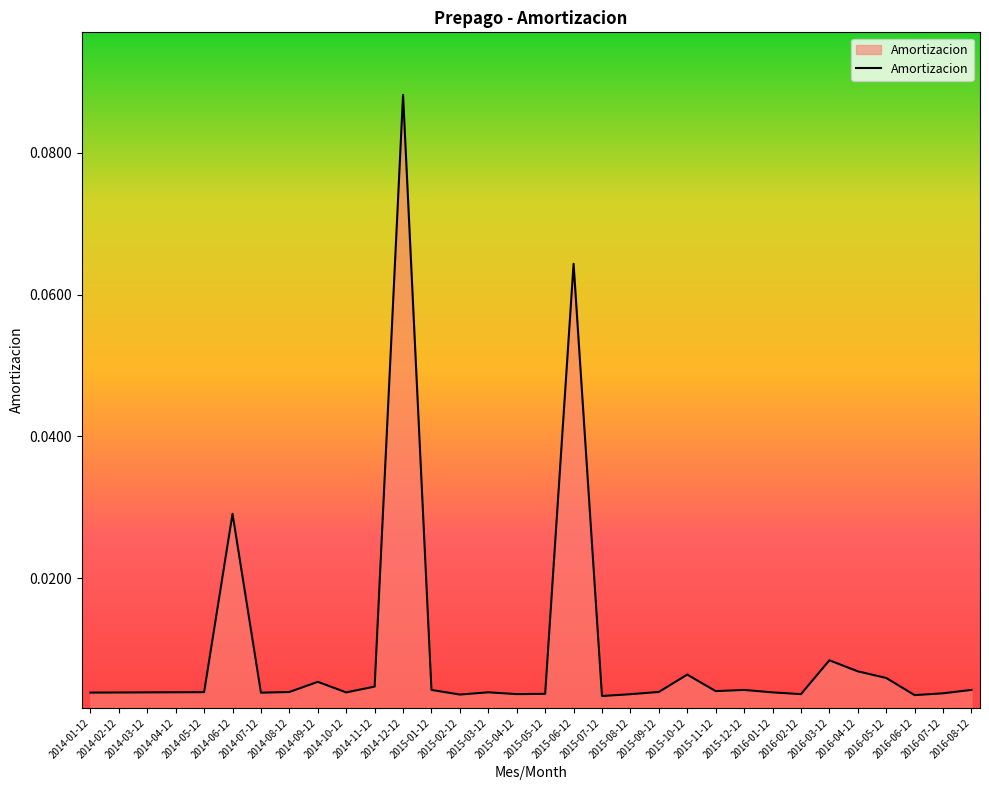

Which label corresponds to the largest value in the chart?

2014-12-12